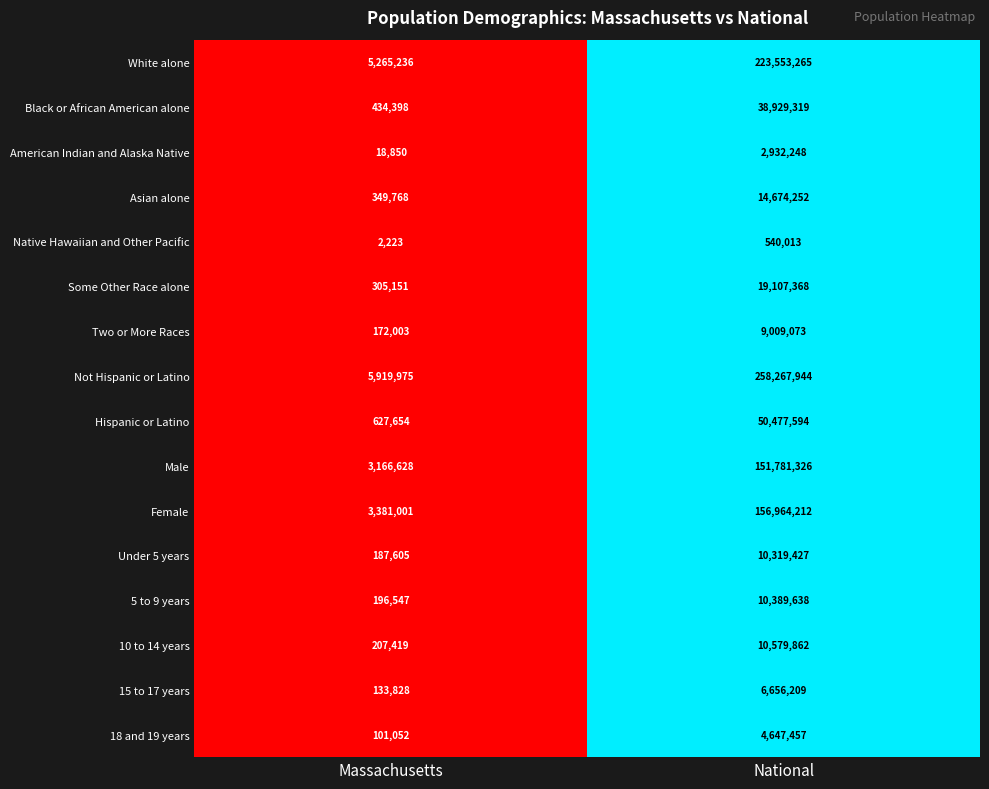

Count the number of data series in this chart.

16